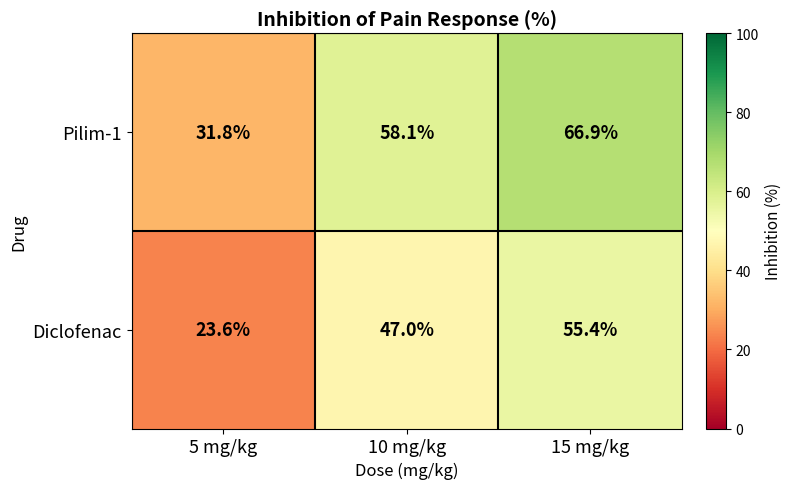

What is the maximum value shown in the chart?

66.9